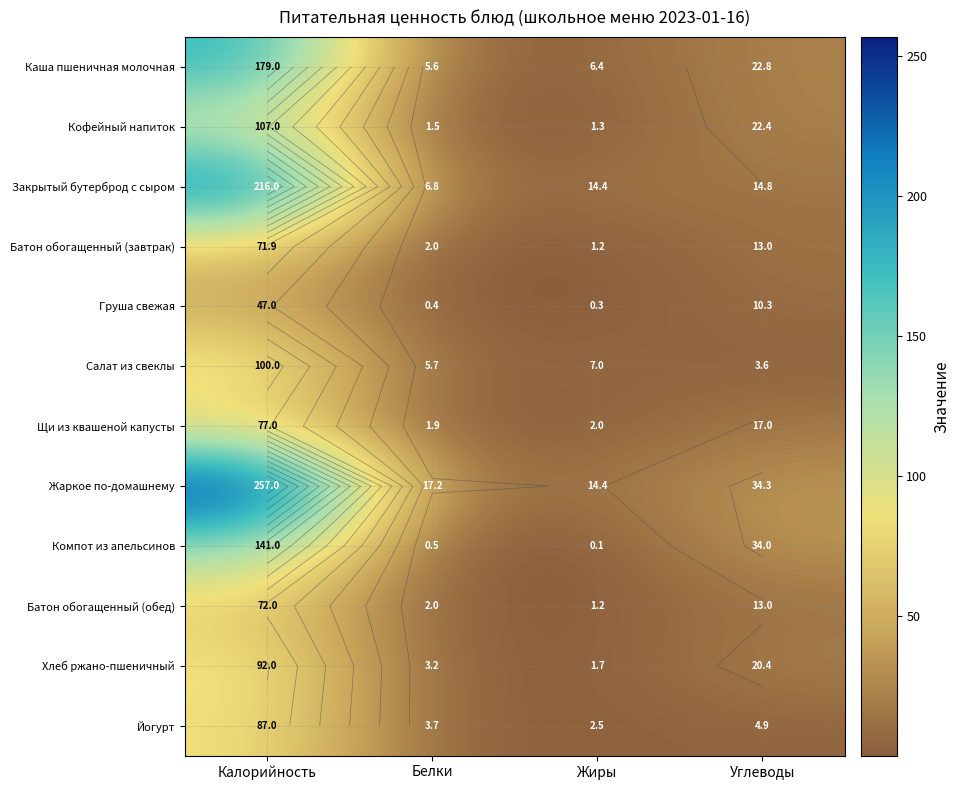

Is the value of Кофейный напиток at Белки greater than the value of Салат из свеклы at Белки?

No